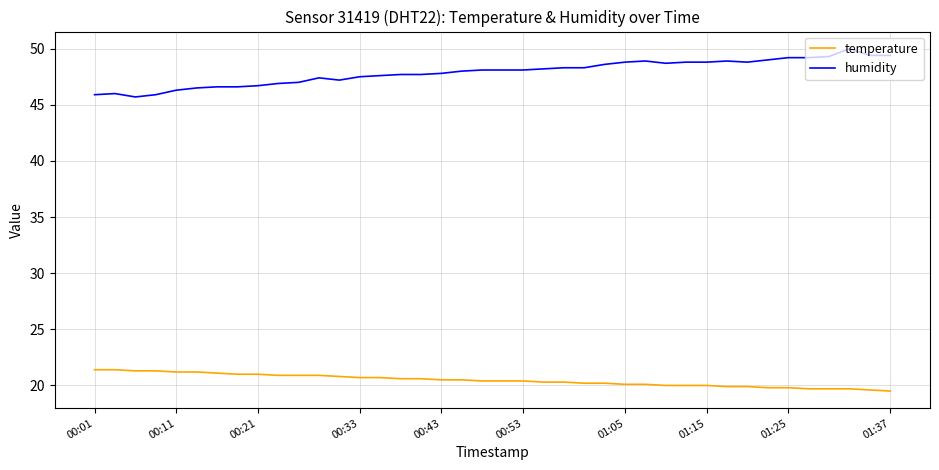

Does the chart have visible grid lines?

Yes